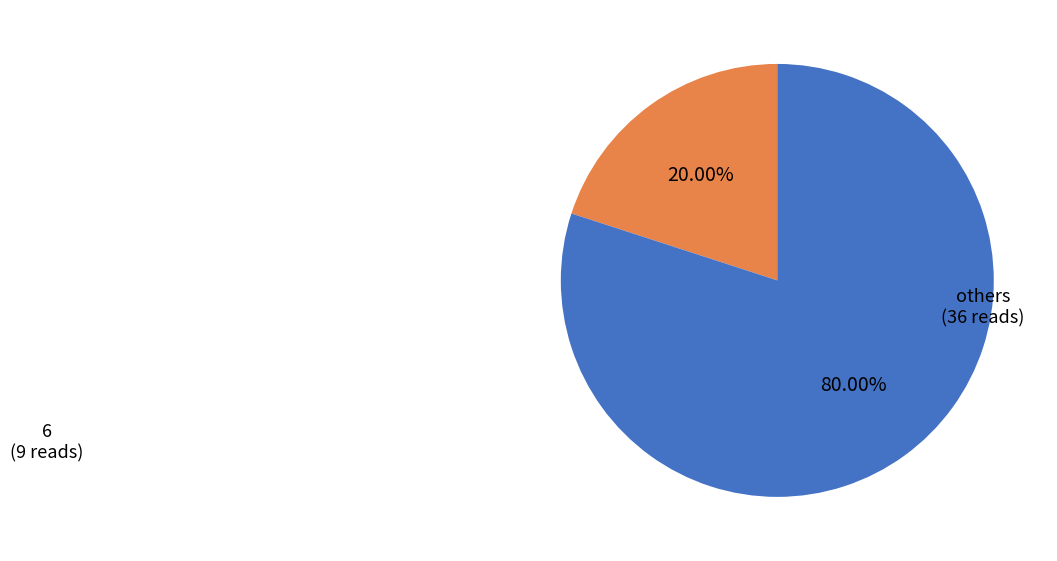

Does any single category account for the majority?

Yes